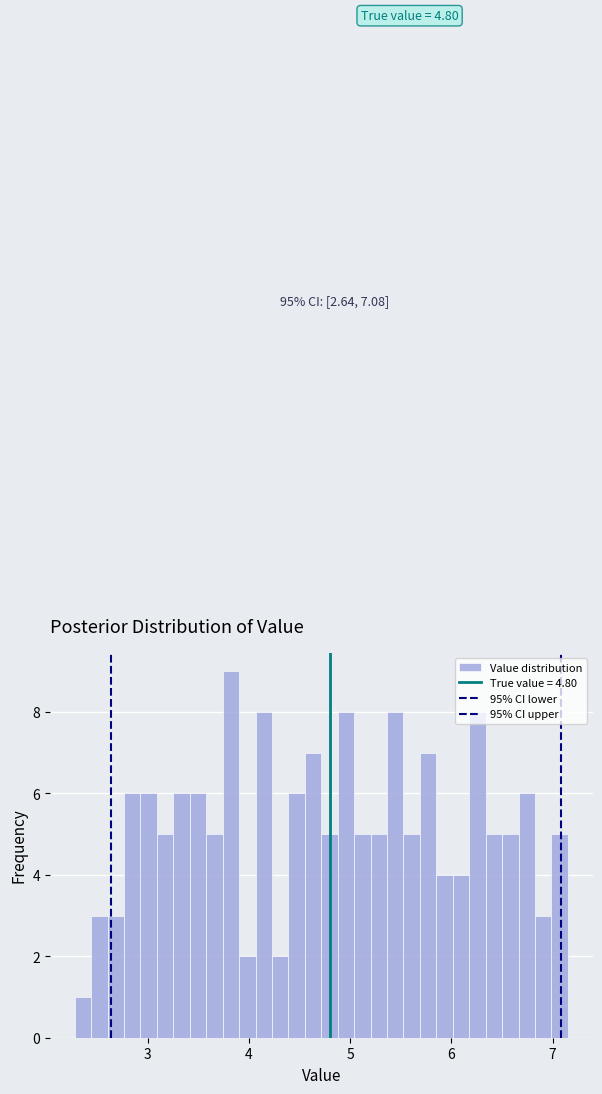

Read against the x-axis, roughly where is the centre of the tallest bar?

3.8